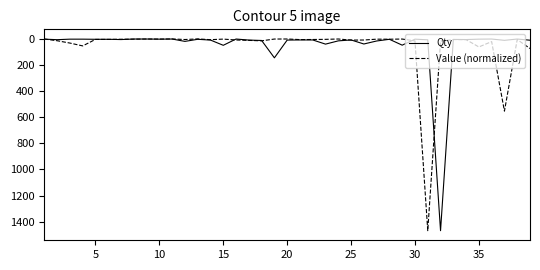

What is the difference between the maximum and minimum values in the Value (normalized) series?

1468.8